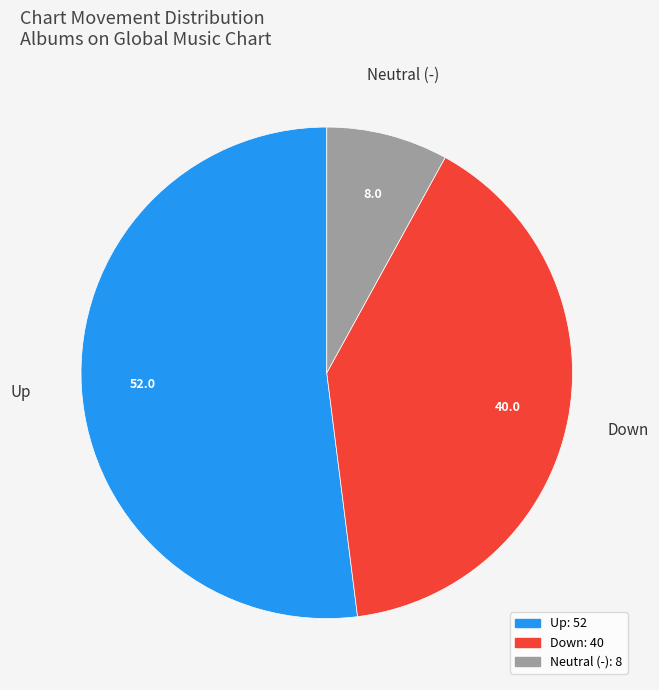

Is there a majority slice in this chart?

Yes